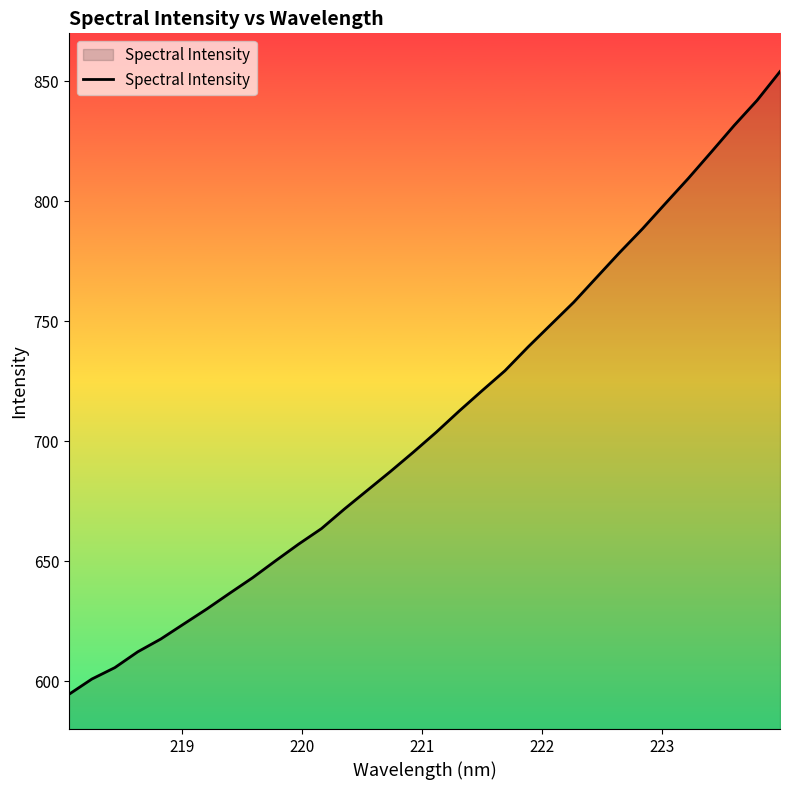

What is the smallest value displayed?

594.5